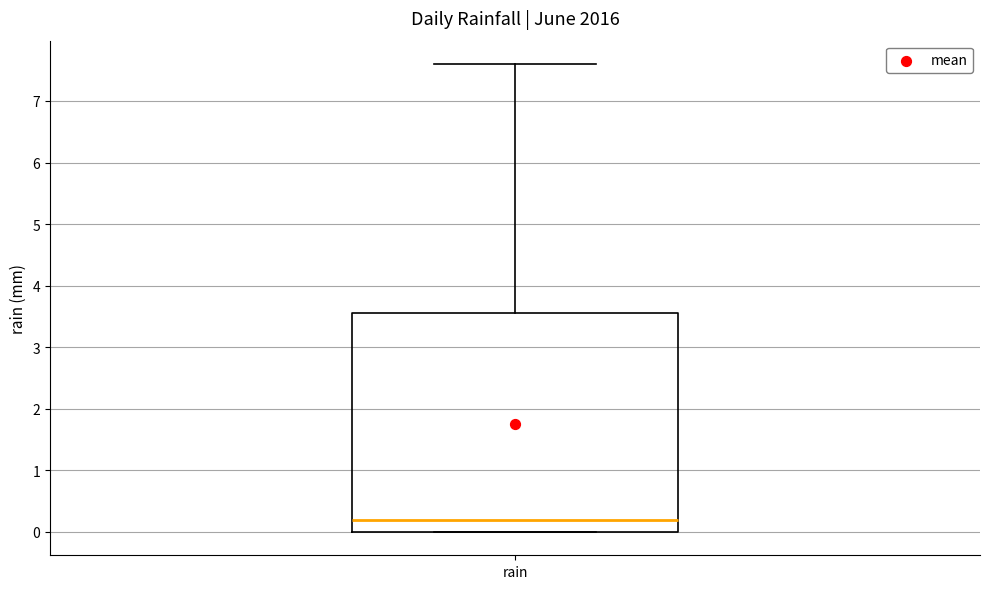

Read this box plot against the y-axis: the position of the median line, the range covered by the box, and the ends of both whiskers. The values are not printed on the chart, so give them approximately, as read against the axis.

median 0.2, box 0.0 to 3.6, whiskers 0.0 to 7.6